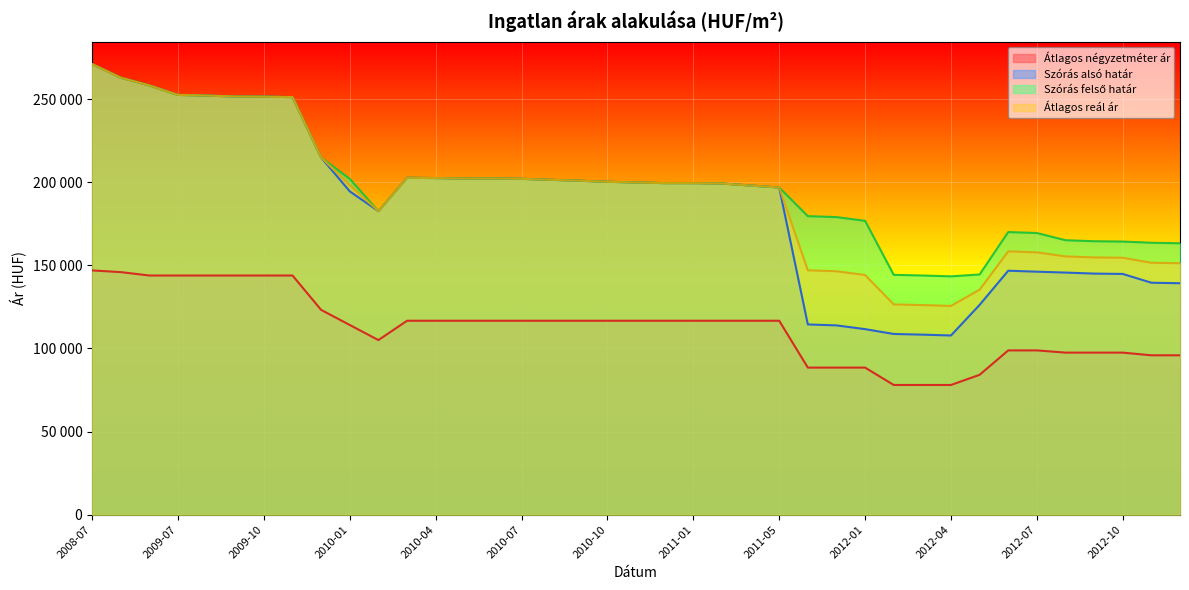

What is the lowest value of the Szórás felső határ series?

143383